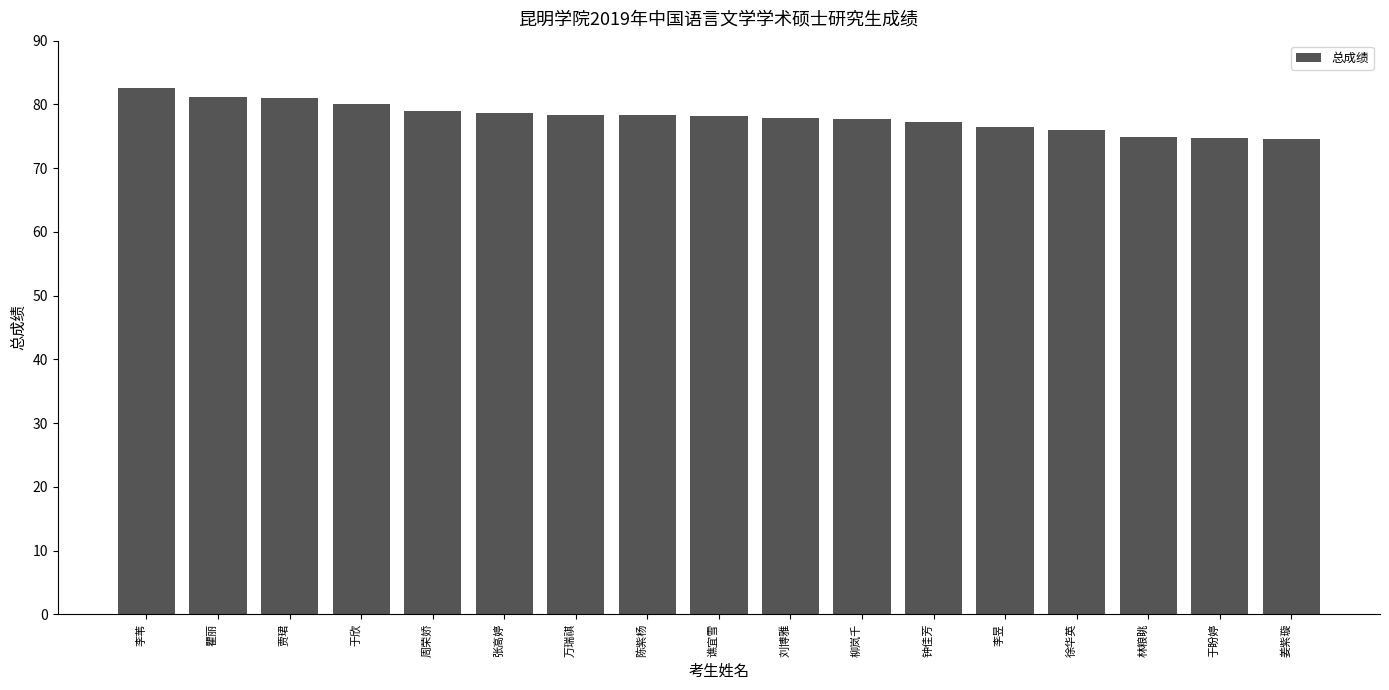

Which label corresponds to the largest value in the chart?

李苇